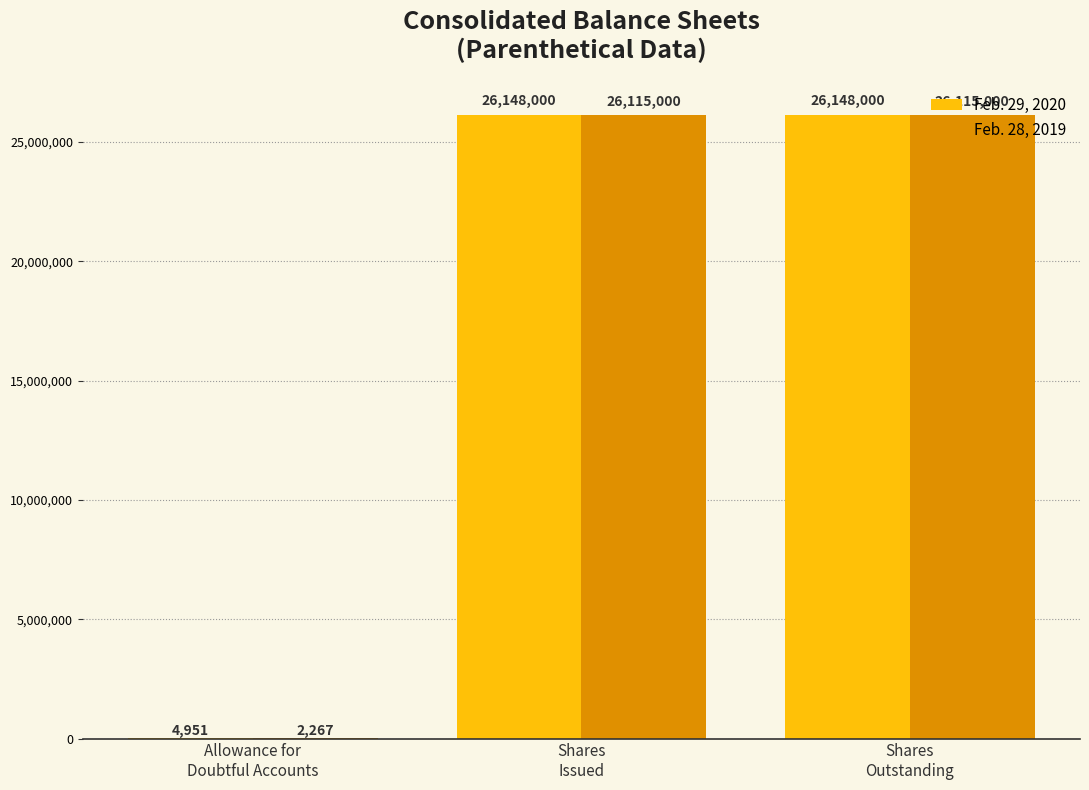

What is the approximate value of Feb. 29, 2020 at Shares
Issued, to the nearest 100?

26148000